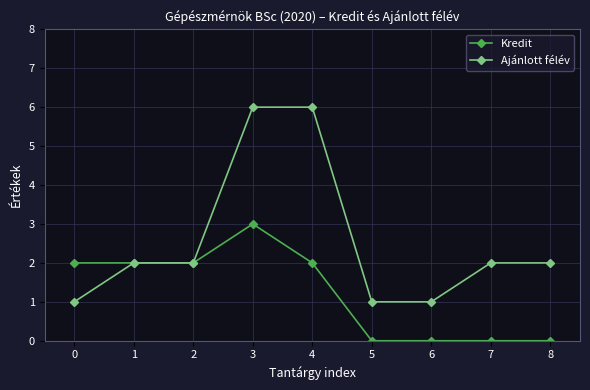

List the series in order of their overall mean, highest first.

Ajánlott félév, Kredit